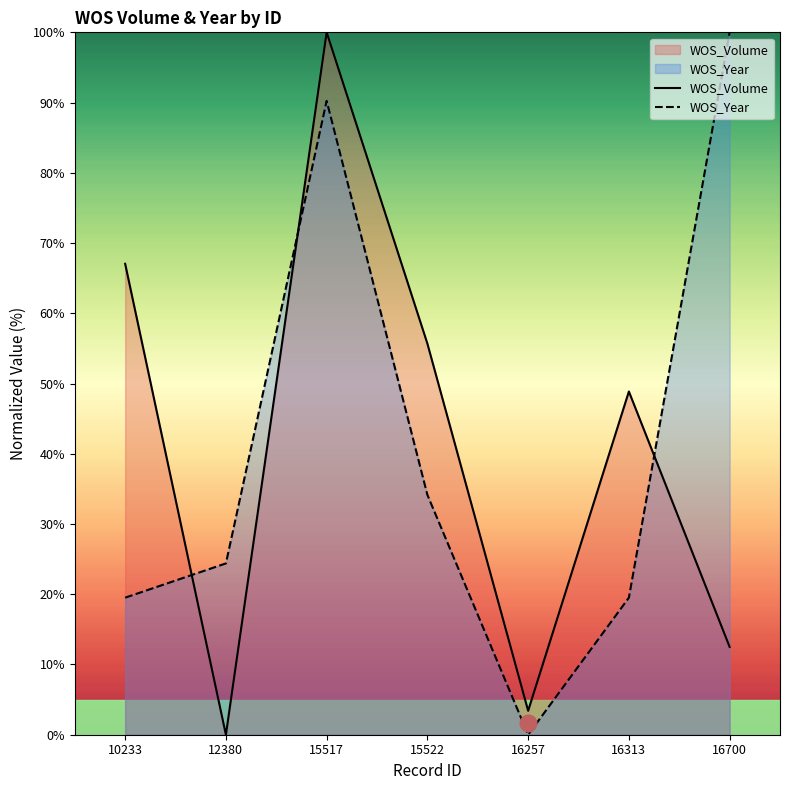

What is the highest value of the WOS_Volume series?

100.0